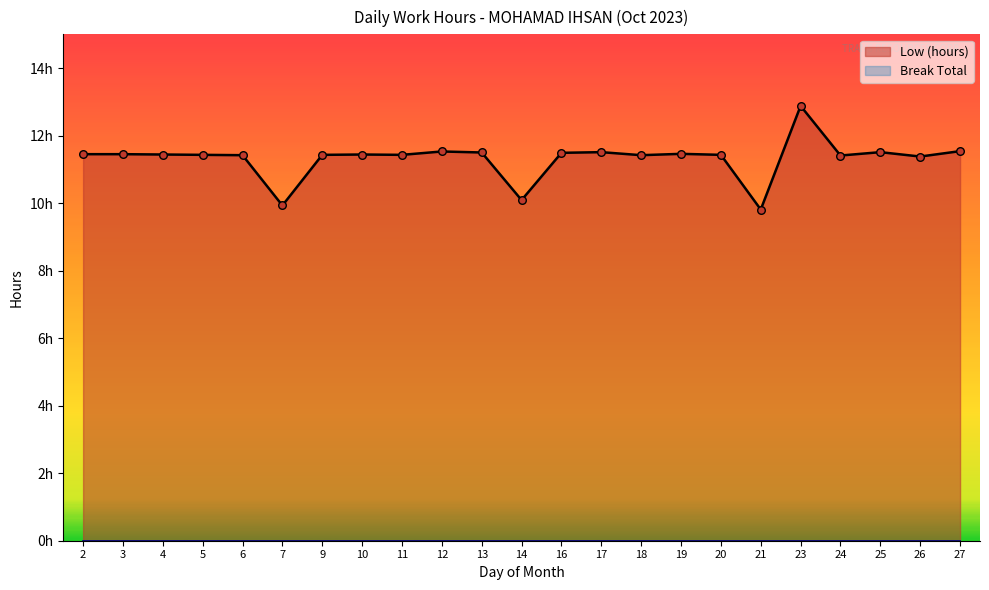

Which has a higher value, 5 or 18?

5